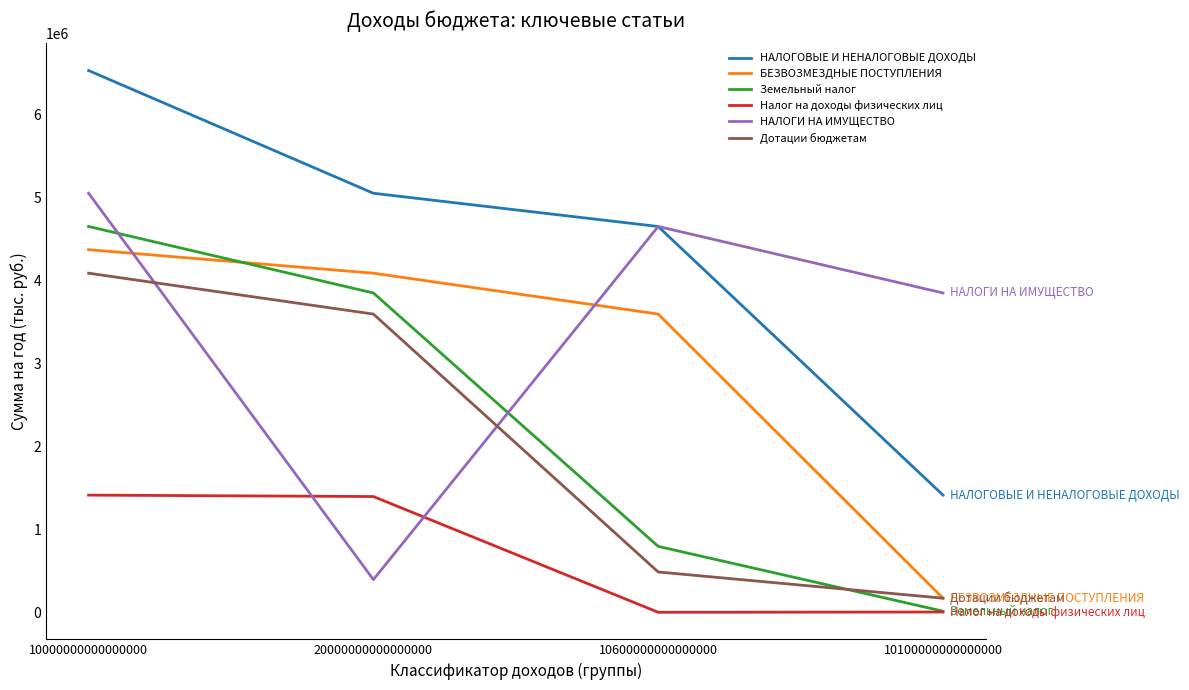

Where does the Земельный налог series first go above 3850000?

10000000000000000